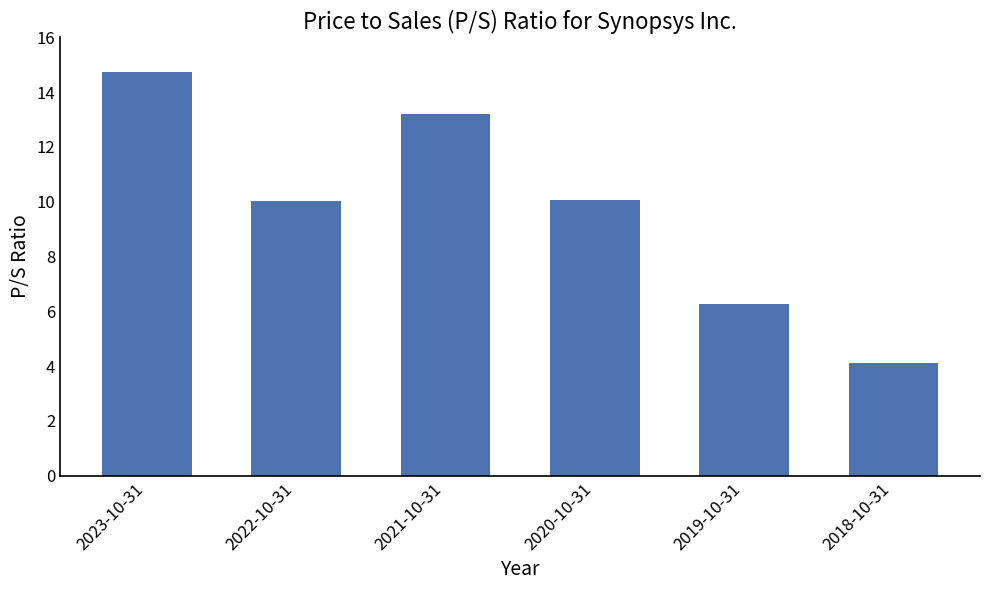

Are the bars grouped side by side (vs. stacked)?

No